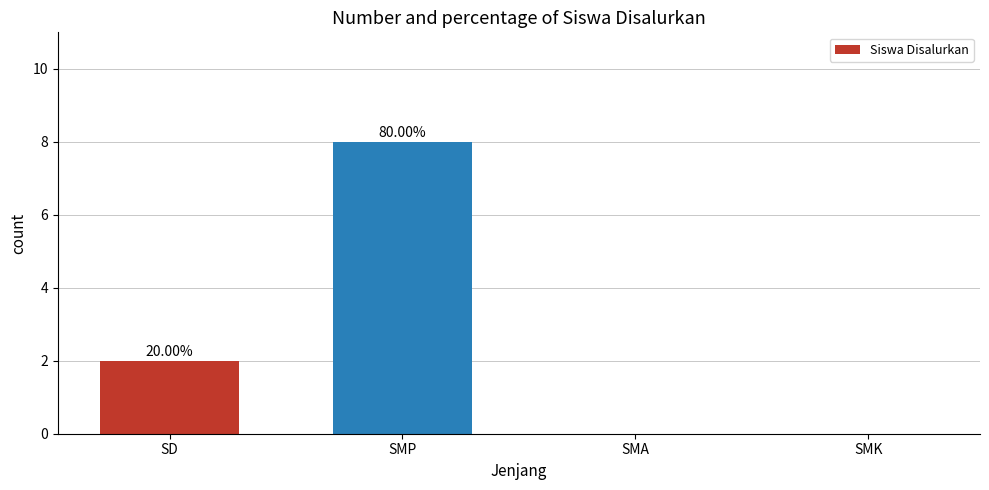

What is the difference between the maximum and minimum values?

8